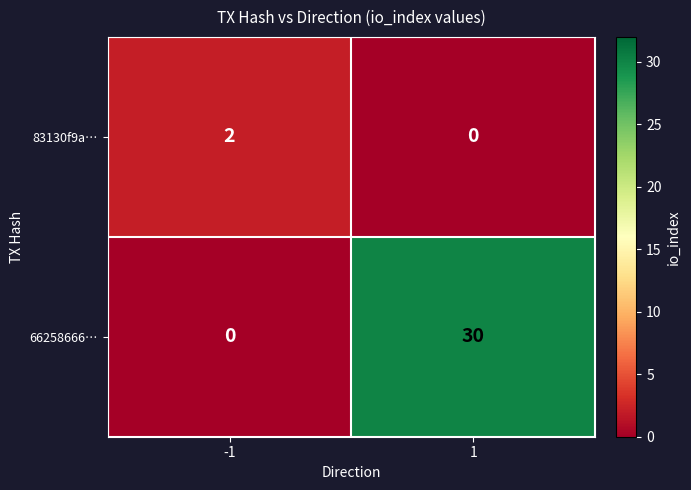

What is the sum of the 66258666… values at 1 and -1?

30